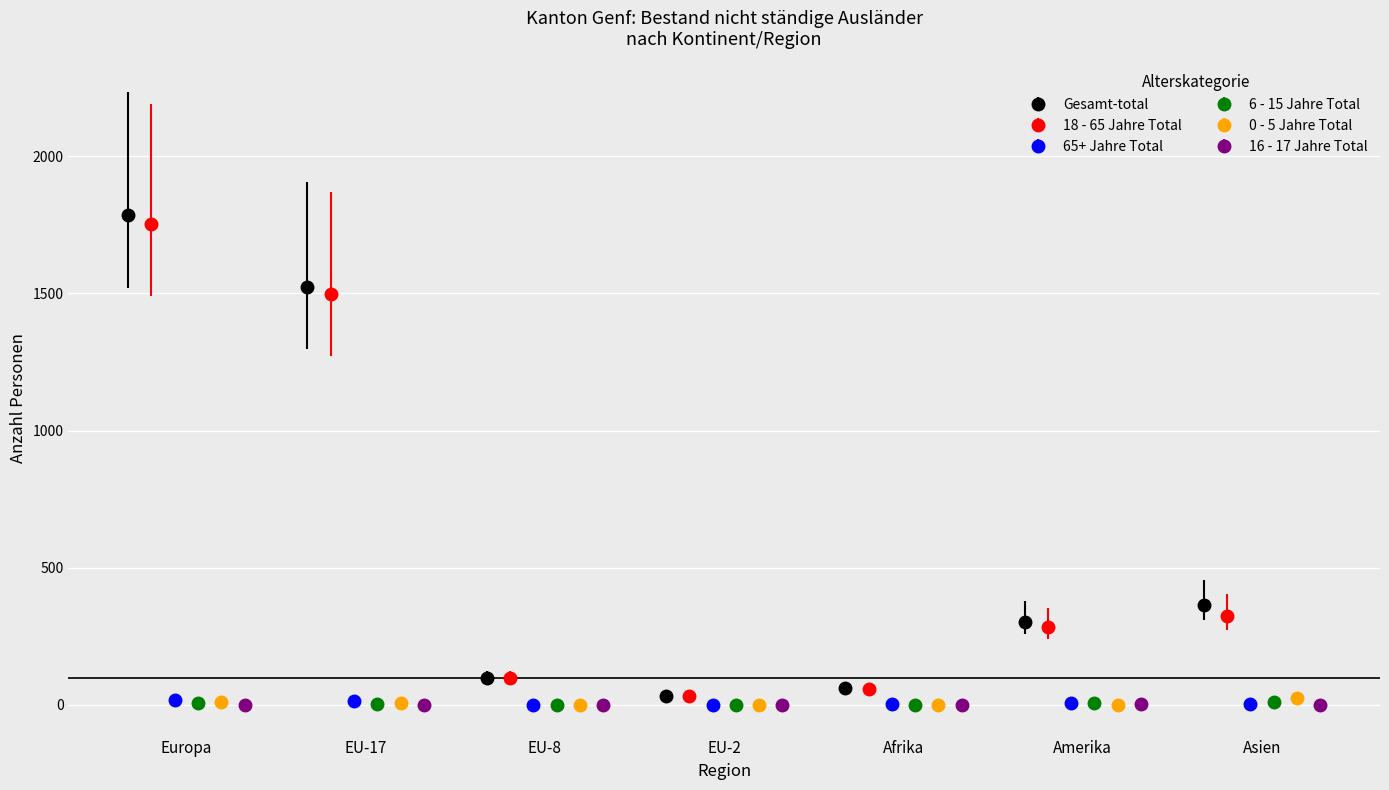

What is the maximum value for Gesamt-total?

1787